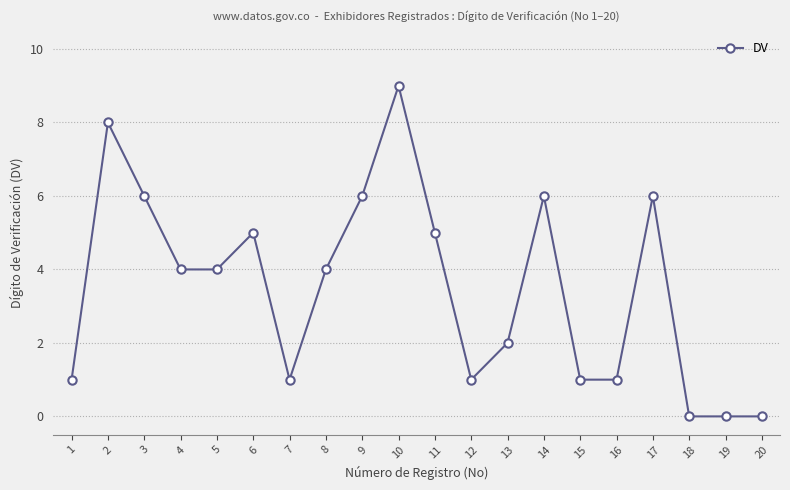

Is it true that the value at 9 is 6?

True